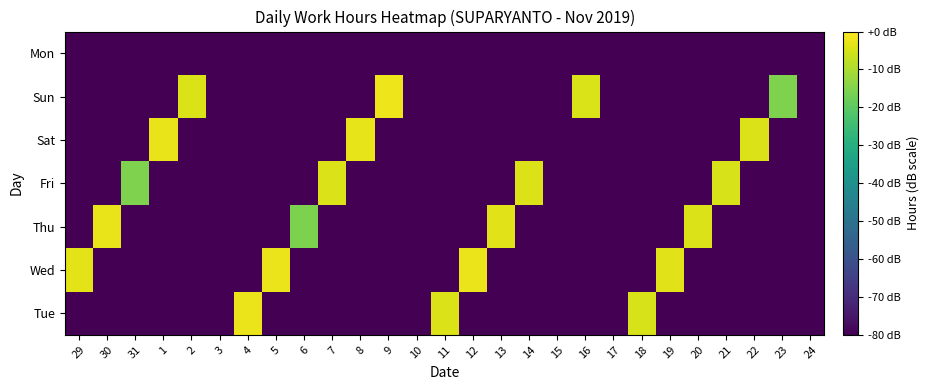

Which label corresponds to the largest value in the chart?

9